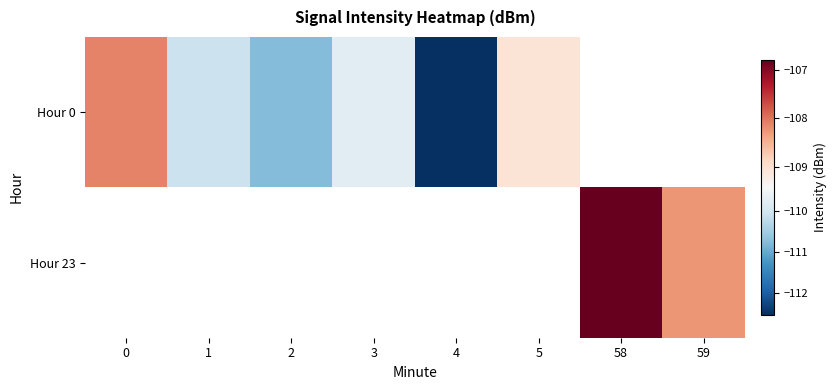

Which series has the widest spread of values?

Hour 0